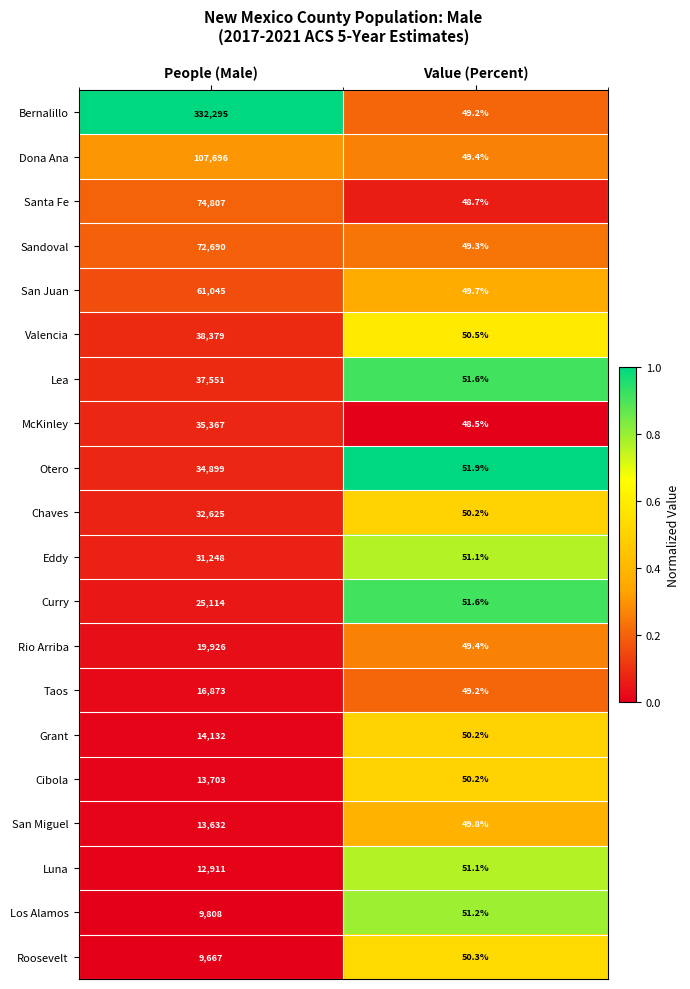

Rank the series at People (Male) from highest to lowest value.

Bernalillo, Dona Ana, Santa Fe, Sandoval, San Juan, Valencia, Lea, McKinley, Otero, Chaves, Eddy, Curry, Rio Arriba, Taos, Grant, Cibola, San Miguel, Luna, Los Alamos, Roosevelt